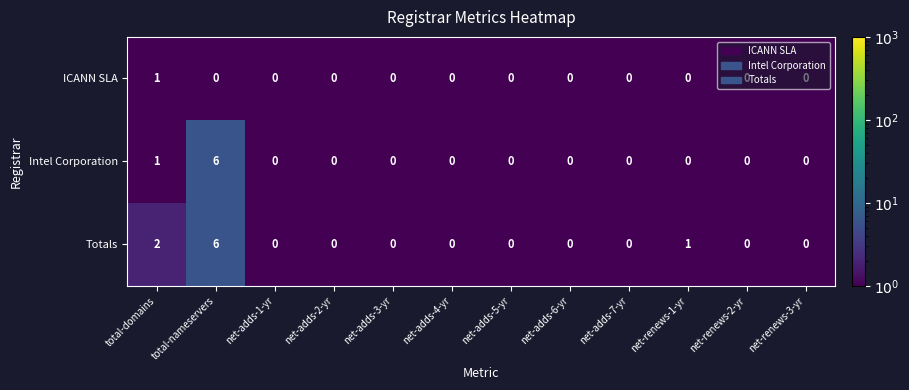

What is the maximum value for Intel Corporation?

6